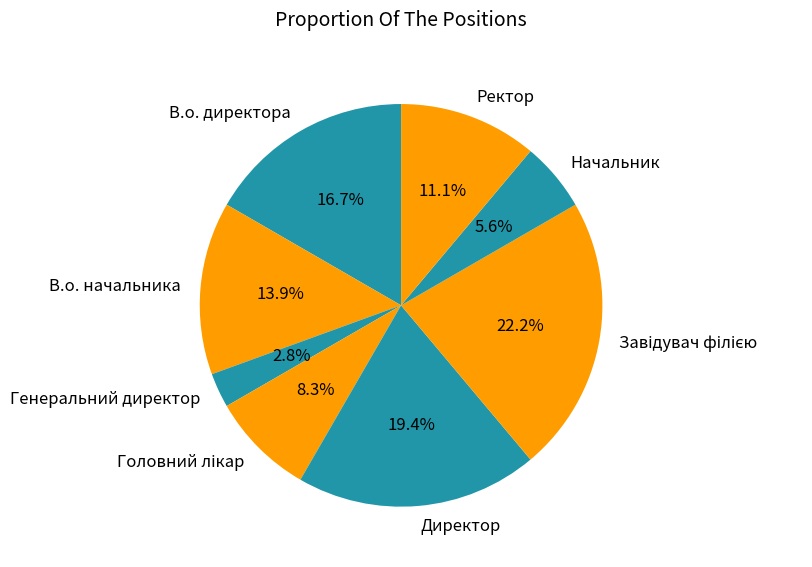

What is the ratio of the value at В.о. директора to the value at В.о. начальника?

1.2